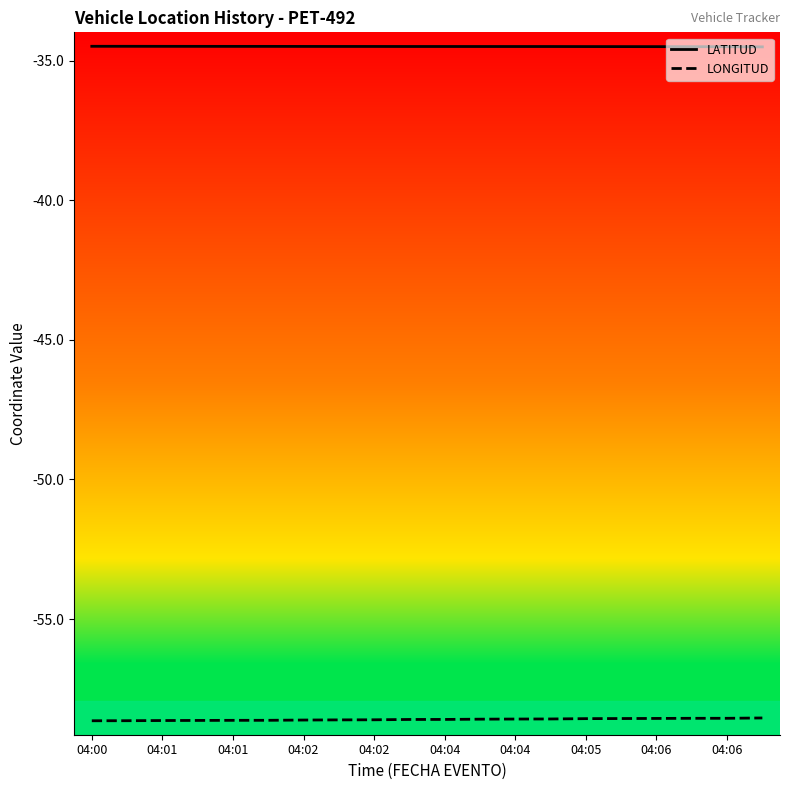

List the series in order of their overall mean, highest first.

LATITUD, LONGITUD